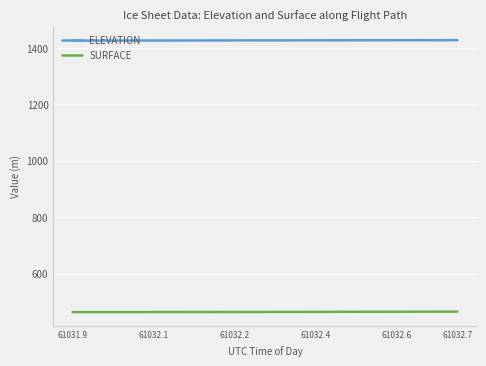

What is the average value of the ELEVATION series?

1427.1